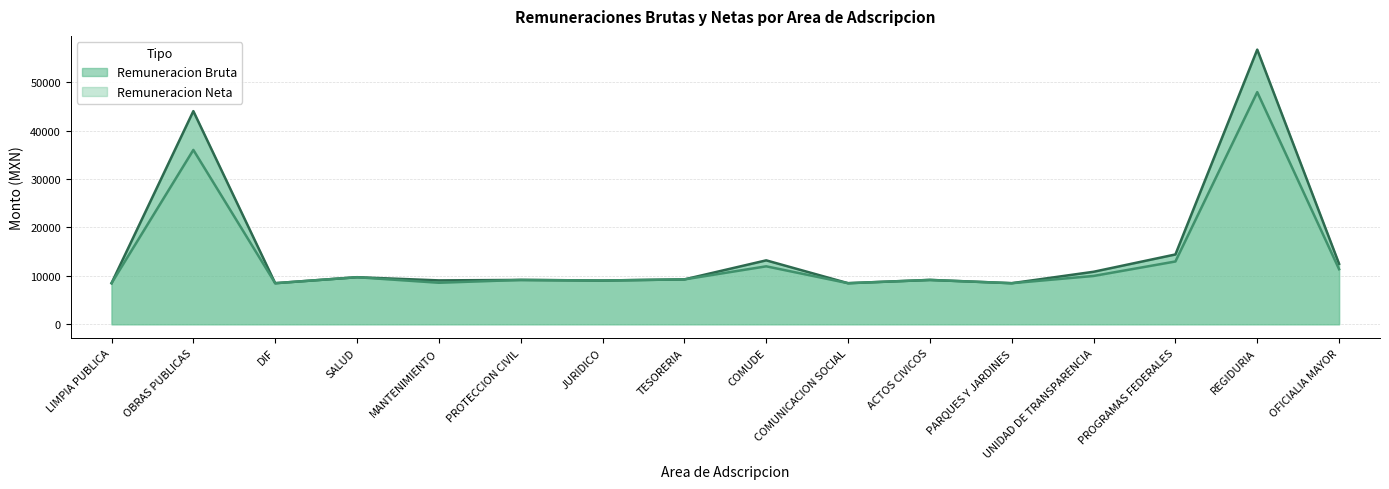

Where is the first local maximum for Remuneracion Neta?

OBRAS PUBLICAS